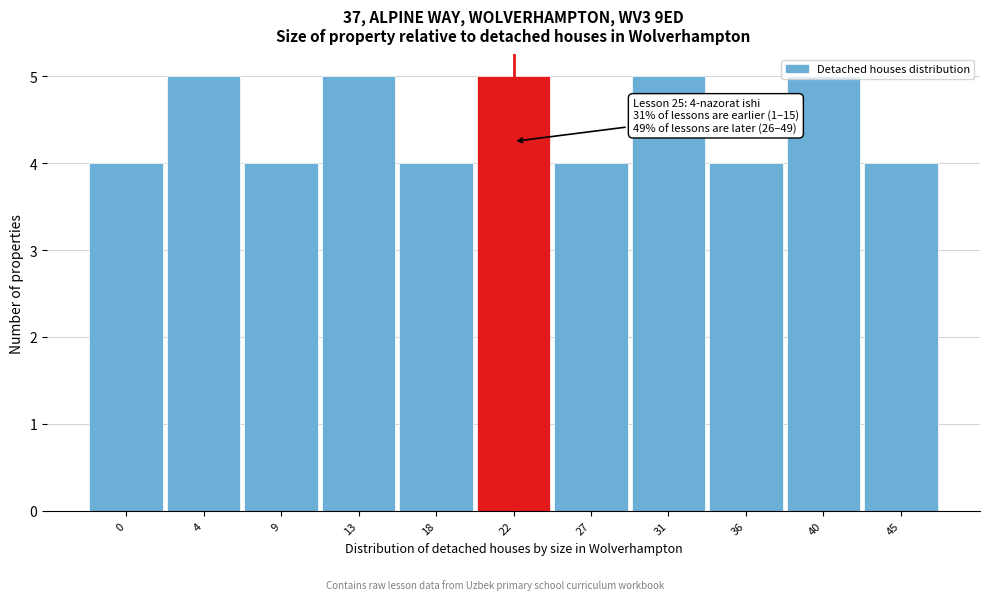

What is the greatest value displayed?

5